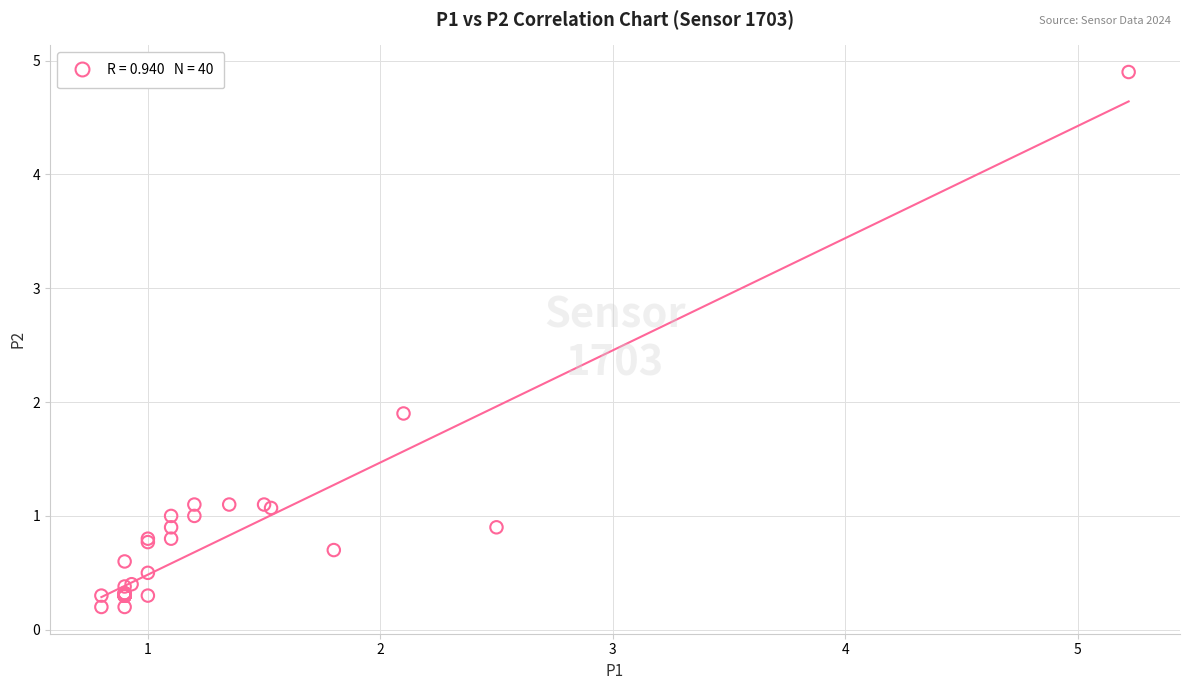

What Y value in the scatter plot is closest to 2?

1.9